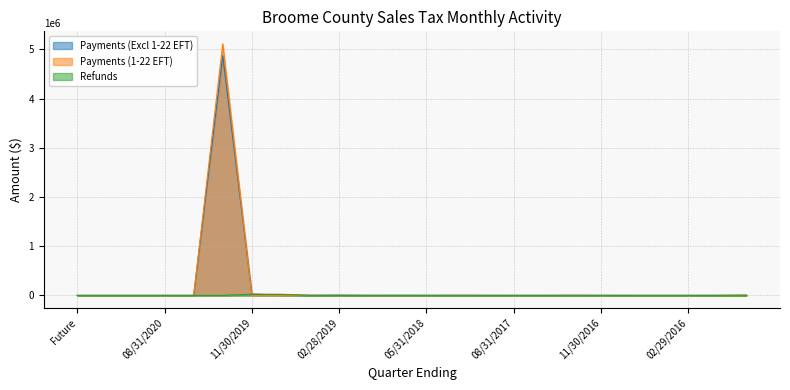

What is the label of the 8th point from the right?

05/31/2017